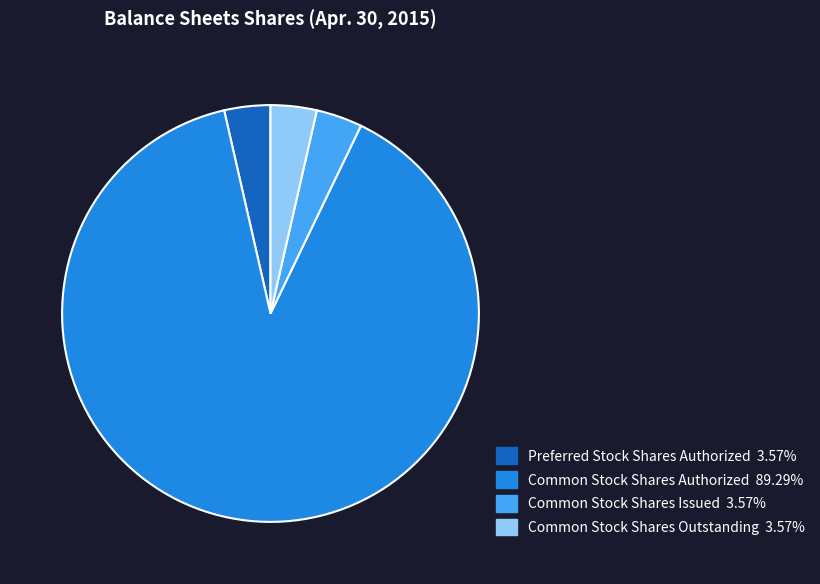

Combined, do Preferred Stock Shares Authorized 3.57% and Common Stock Shares Authorized 89.29% account for over 50%?

Yes